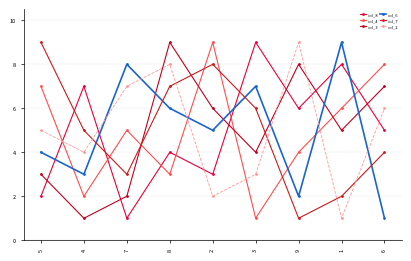

List the series in order of their peak value, highest first.

col_8, col_4, col_3, col_6, col_7, col_2